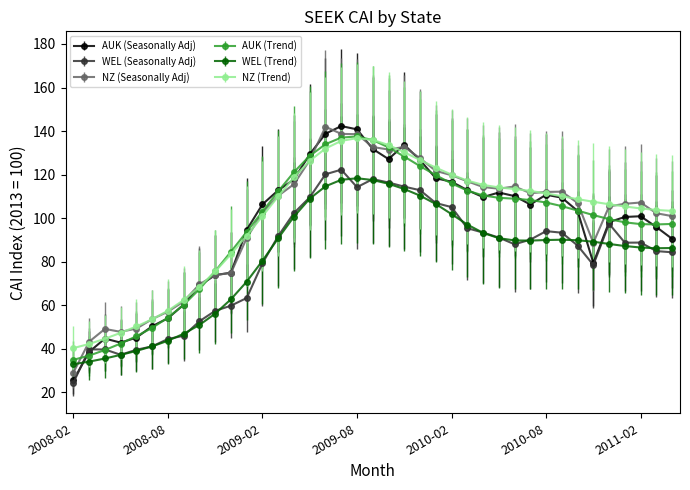

How many lines are shown in the chart?

6